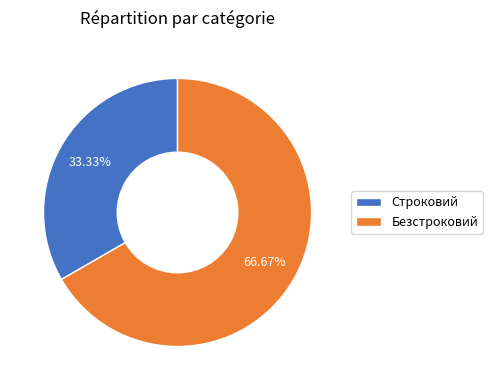

Is it true that Строковий is 44% of the pie?

False